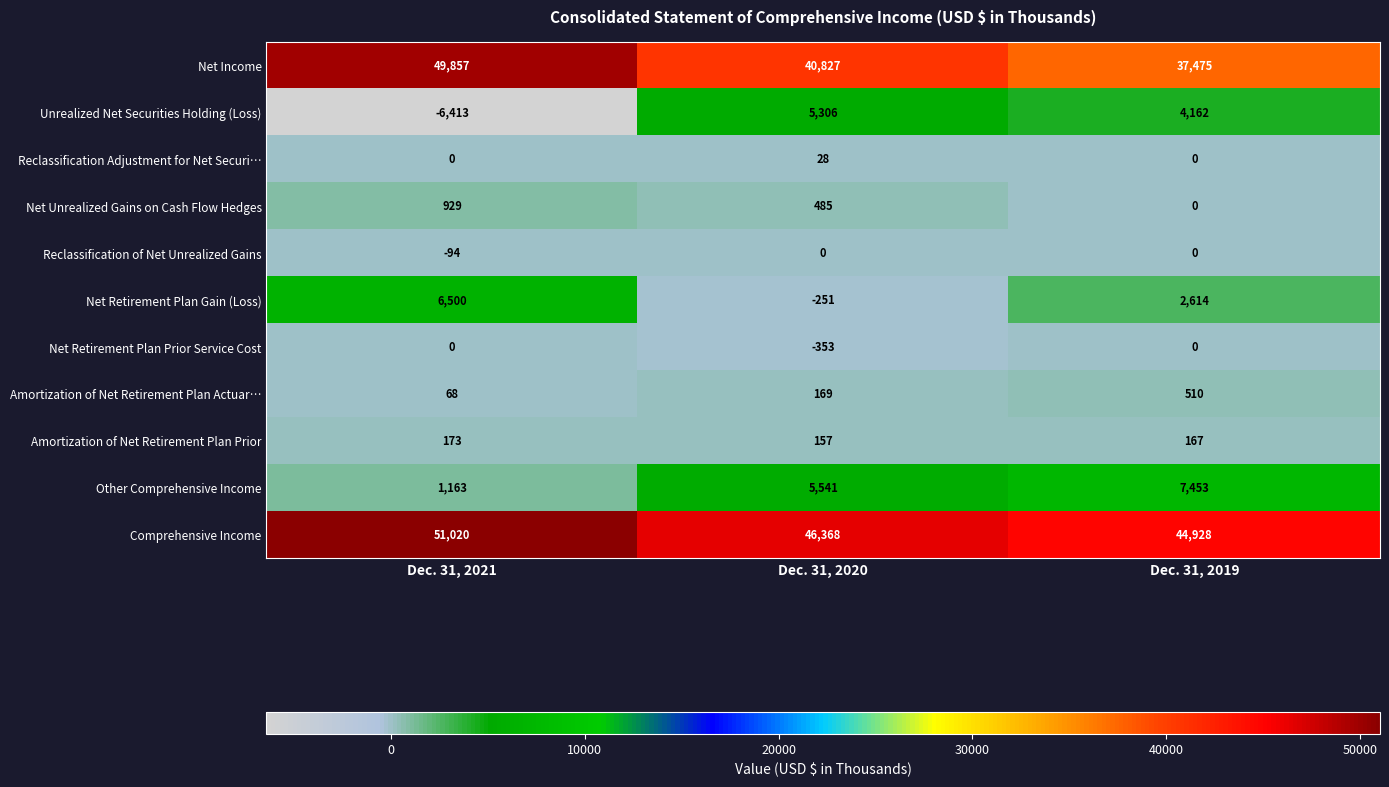

Which series changed the most between Dec. 31, 2020 and Dec. 31, 2019?

Net Income